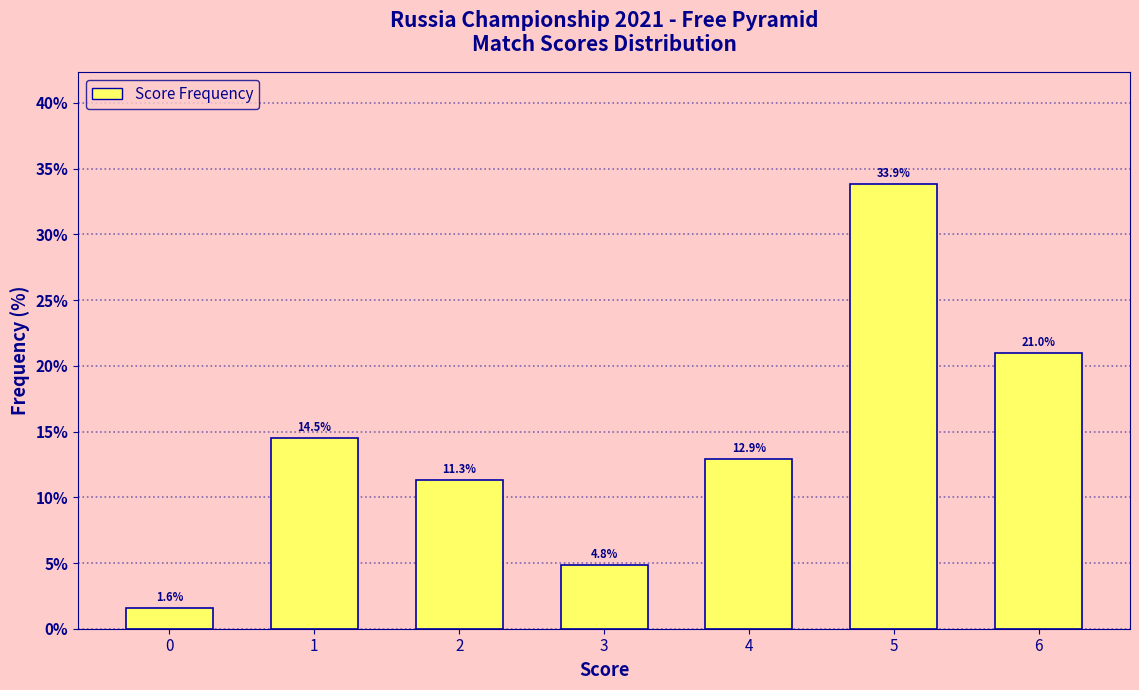

Reading left to right, what are all the values shown in this chart?

0=1.6	1=14.5	2=11.3	3=4.8	4=12.9	5=33.9	6=21.0